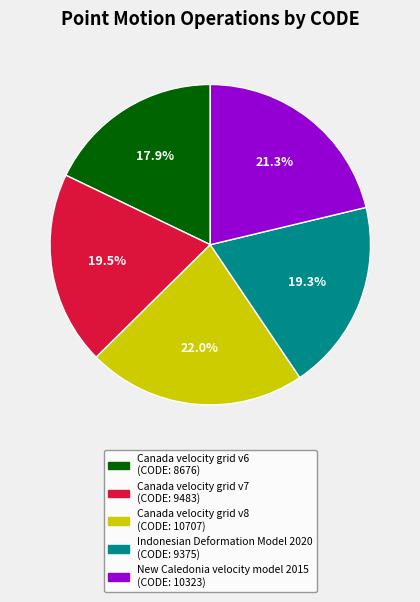

To the nearest percent, what is the average slice percentage?

20%